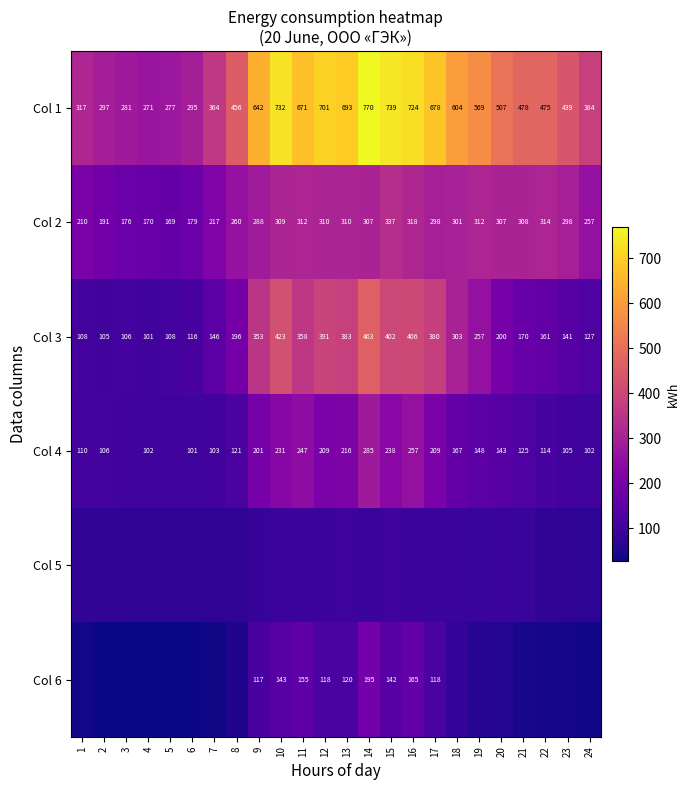

Is the value of Col 4 at 24 greater than the value of Col 1 at 8?

No